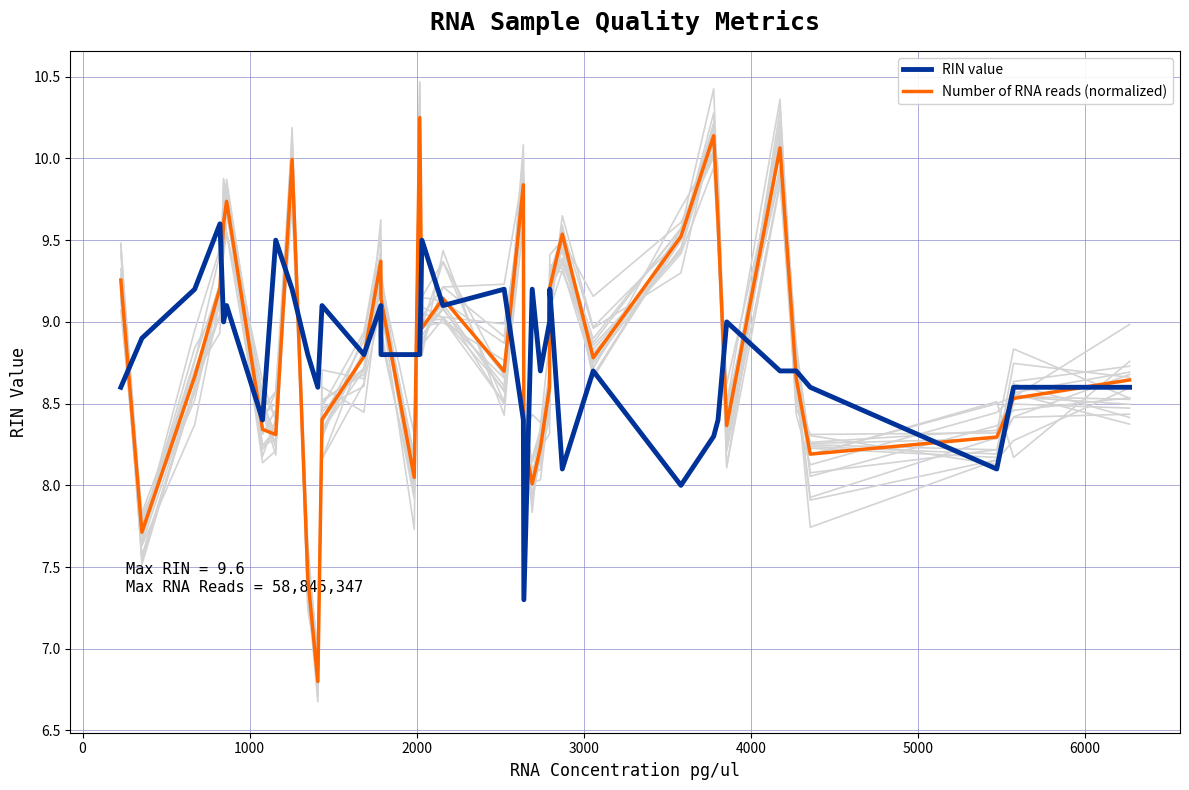

What is the minimum value for Number of RNA reads (normalized)?

6.8